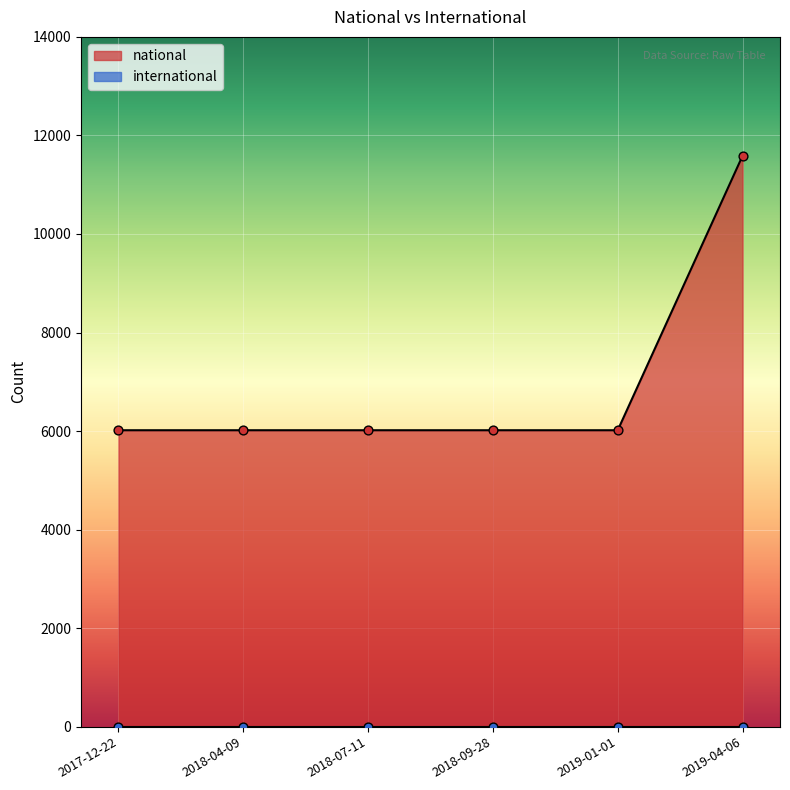

Is the value of national at 2018-09-28 greater than the value of international at 2019-01-01?

Yes